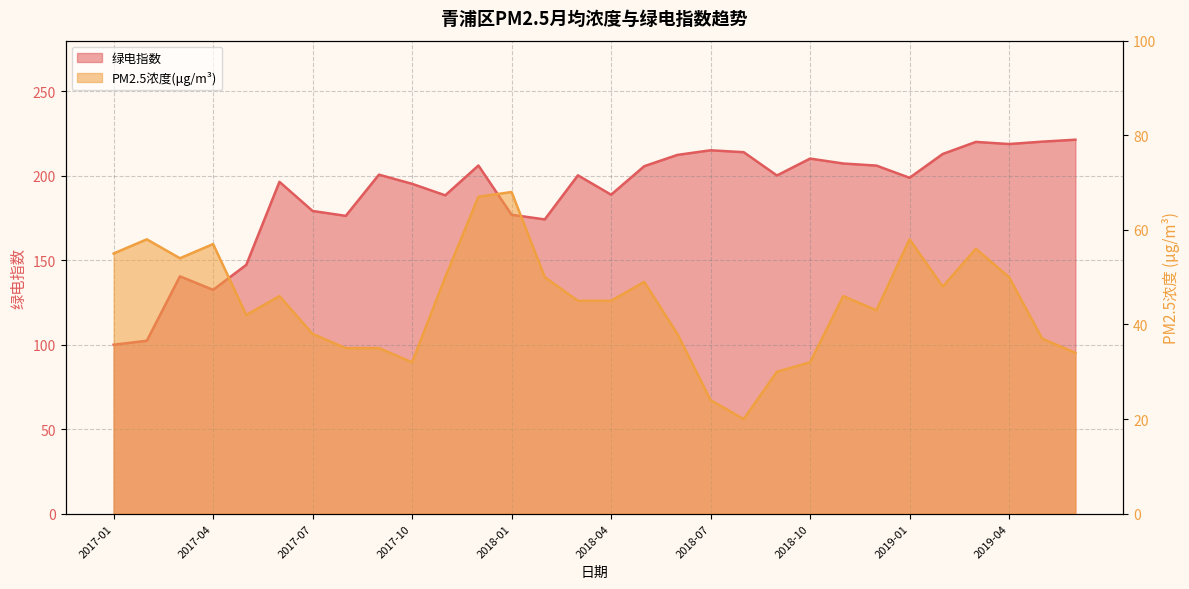

How many interior local valleys does the PM2.5浓度 series have?

6